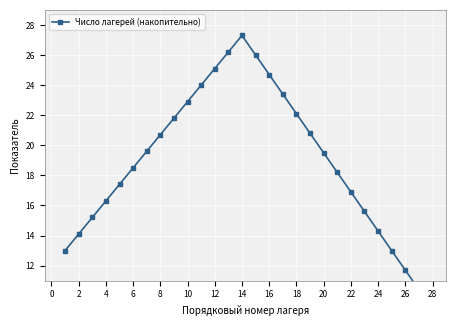

The value at 26 is 18.5. True or false?

False